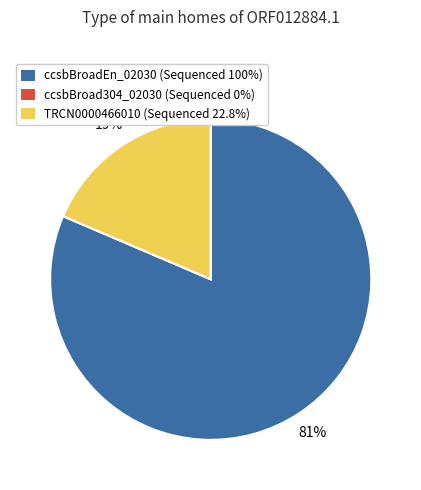

Is the sum of ccsbBroadEn_02030 (Sequenced 100%) and TRCN0000466010 (Sequenced 22.8%) greater than half?

Yes